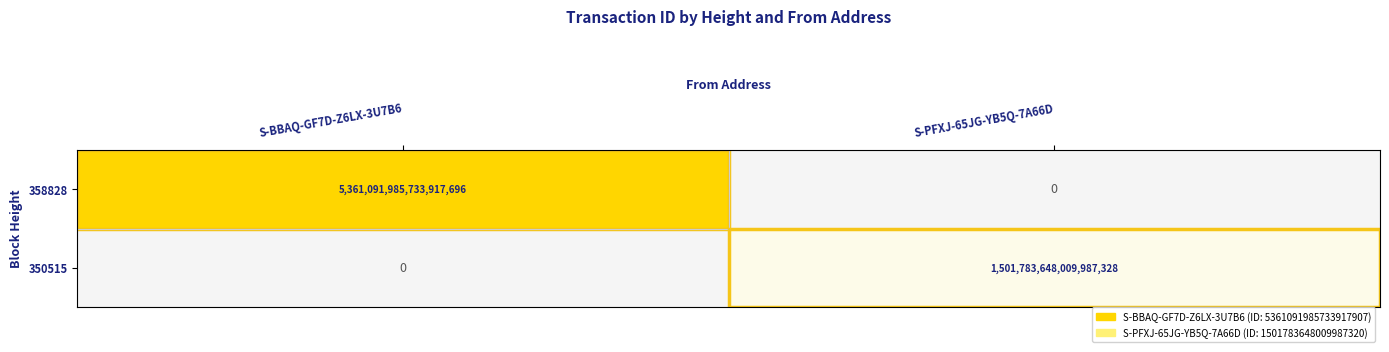

Which series changed the most between S-BBAQ-GF7D-Z6LX-3U7B6 and S-PFXJ-65JG-YB5Q-7A66D?

358828